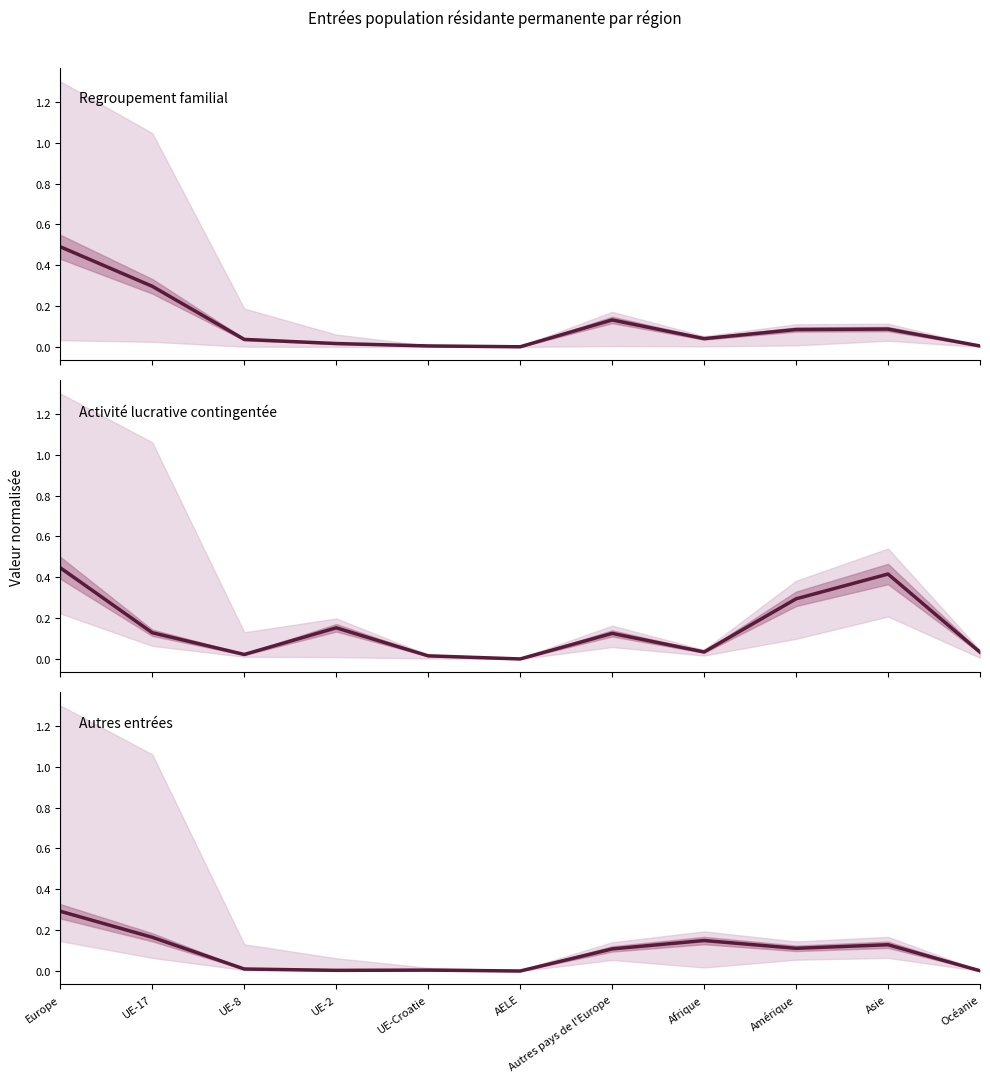

Does the chart display data point markers on the line(s)?

No